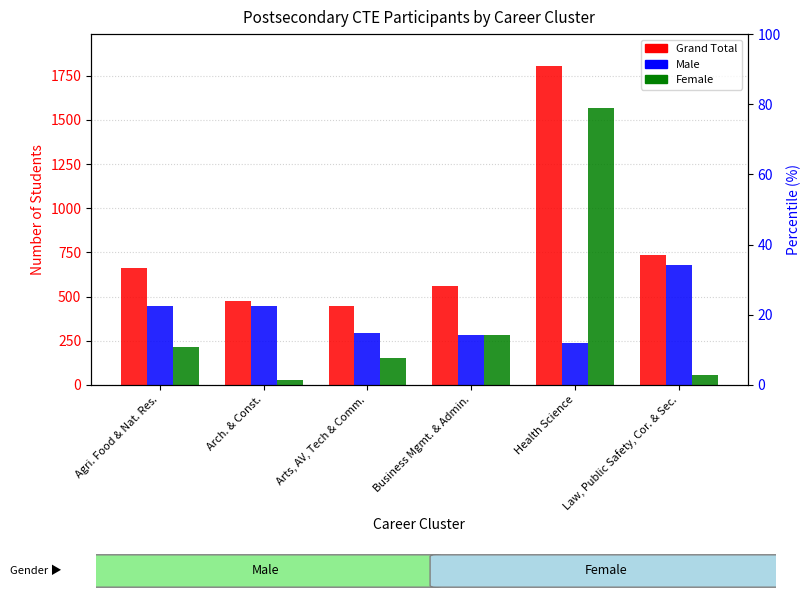

What is the average value of the Male series?

398